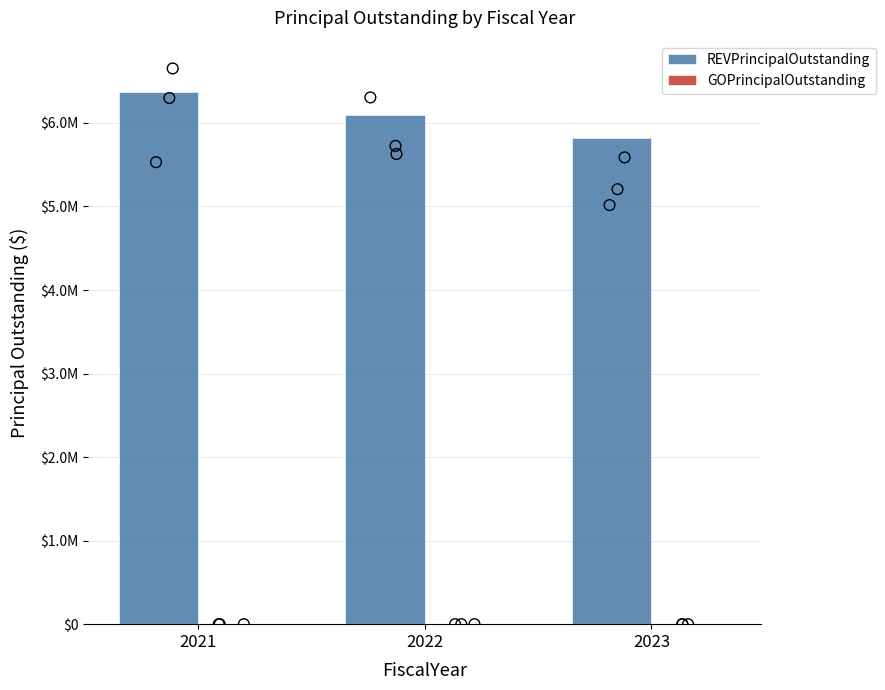

At how many categories does at least one series exceed 5537598?

3